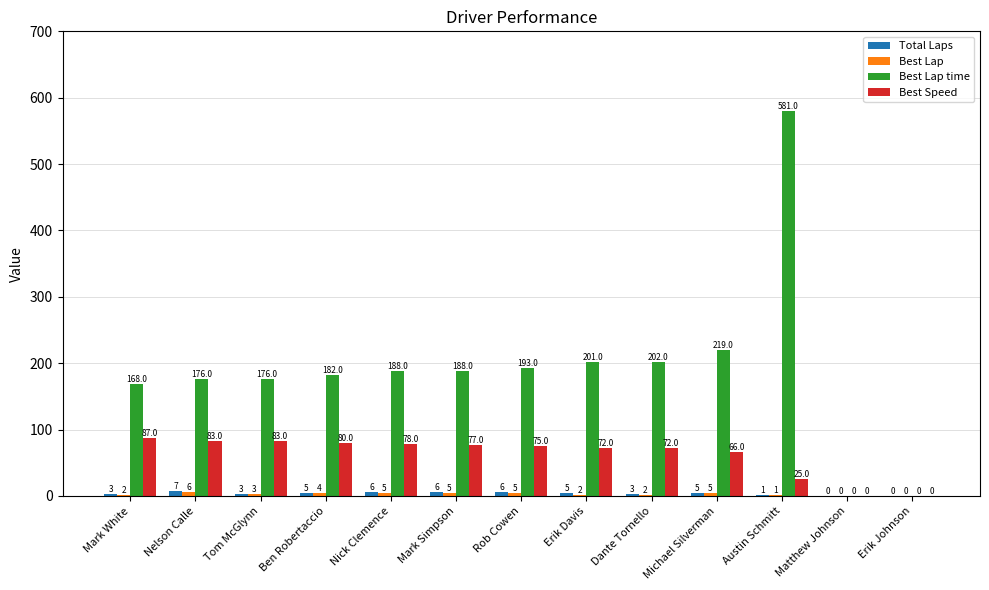

The Total Laps series shows 7.0 at Nelson Calle. True or false?

True